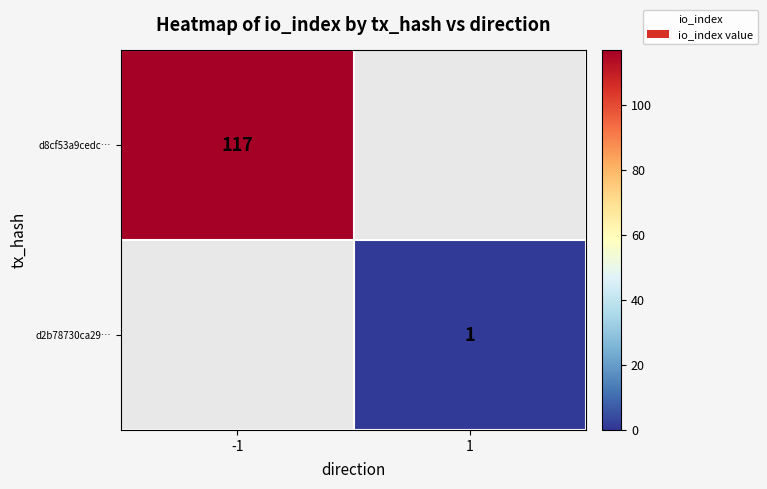

At which category does the chart reach its peak across all series?

-1